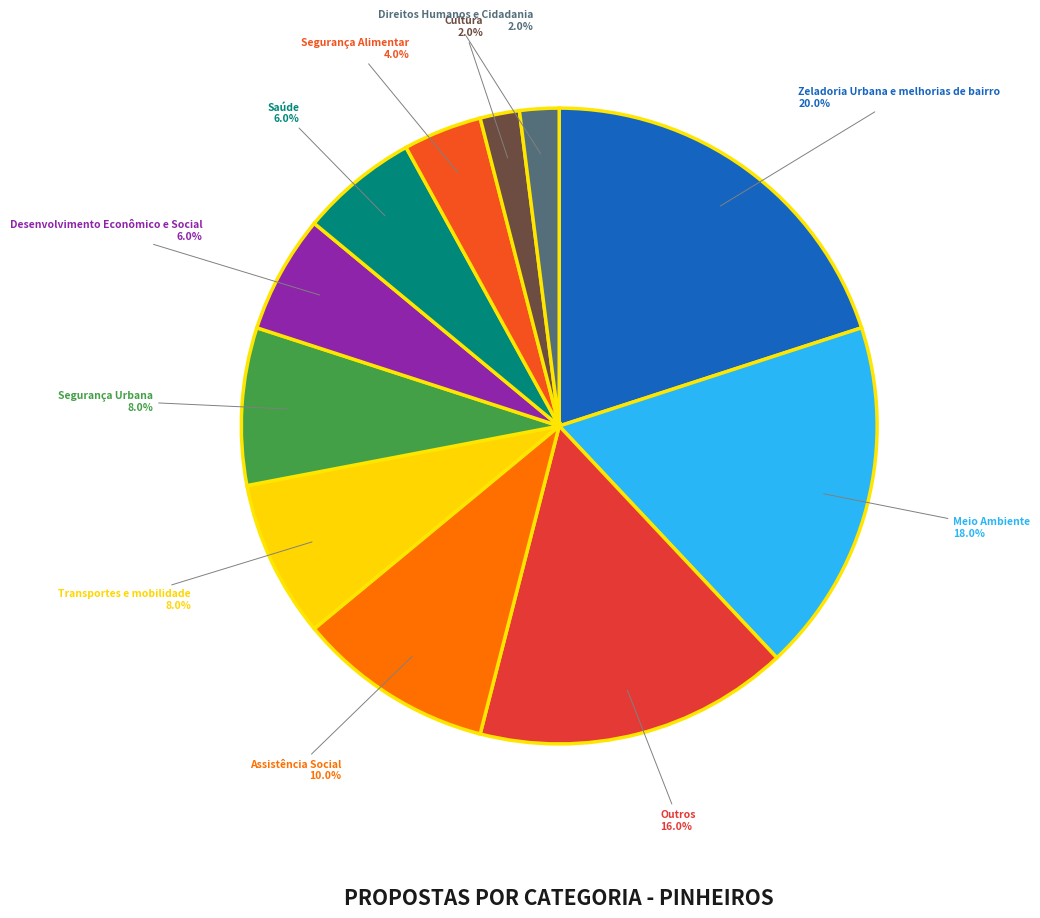

To the nearest percent, what is the difference between the largest and smallest slice percentages?

18%